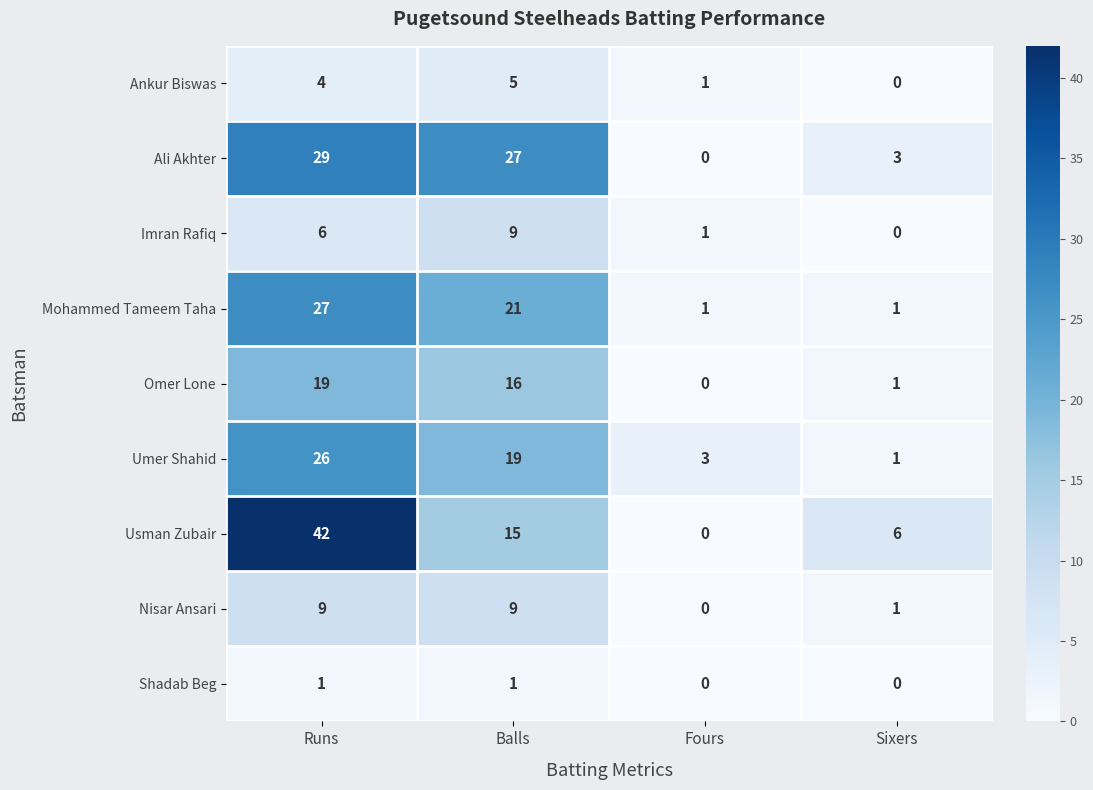

Between Fours and Sixers, which series saw the biggest shift?

Usman Zubair